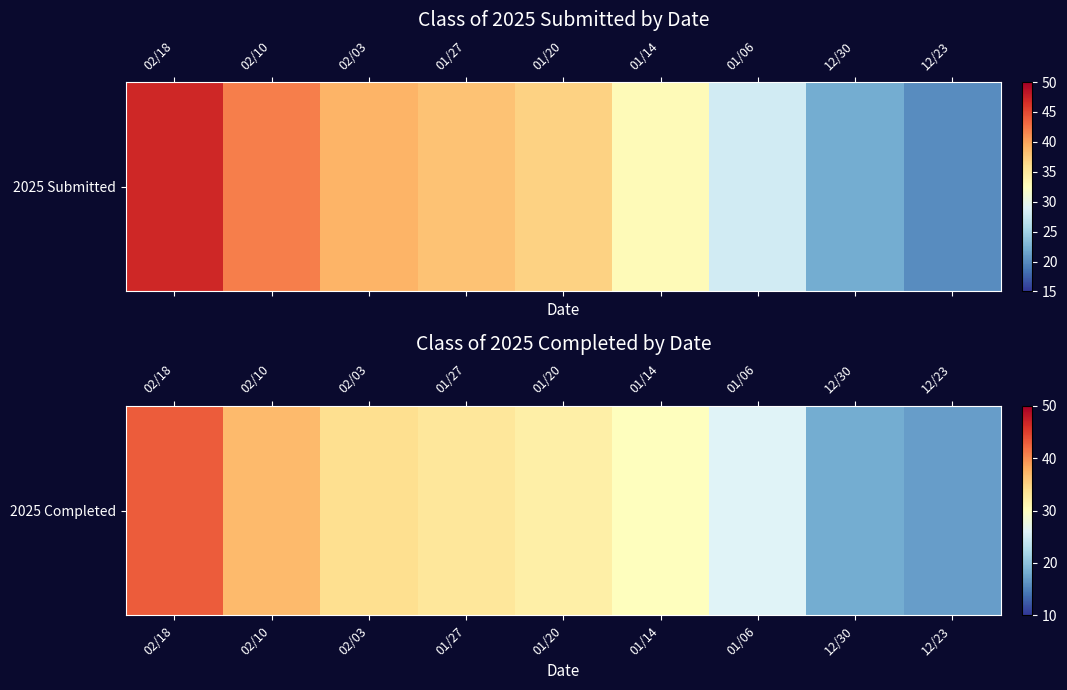

Which category has the lowest value across all series?

12/23